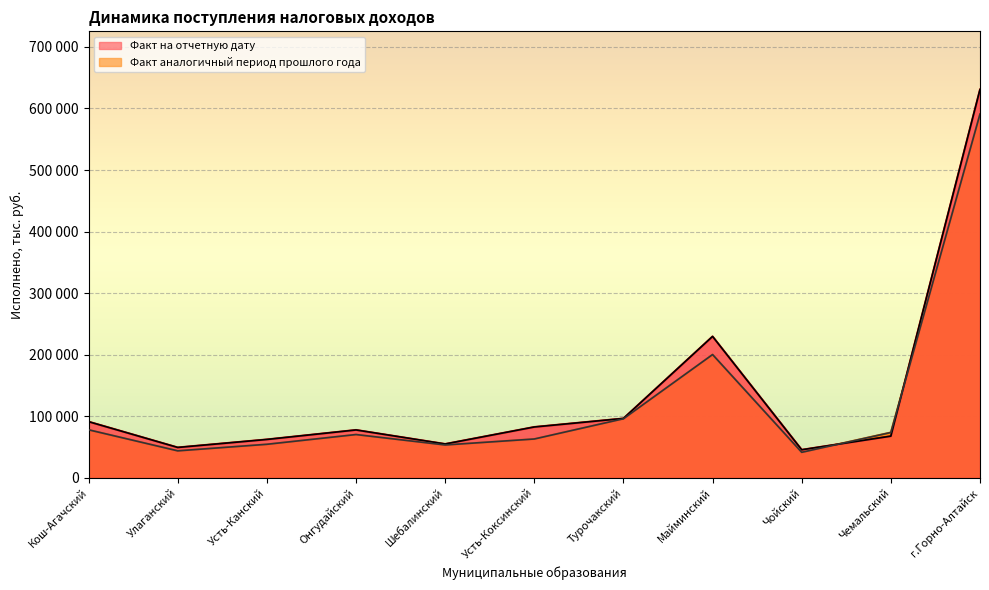

How many times do Факт на отчетную дату and Факт аналогичный период прошлого года cross each other?

2